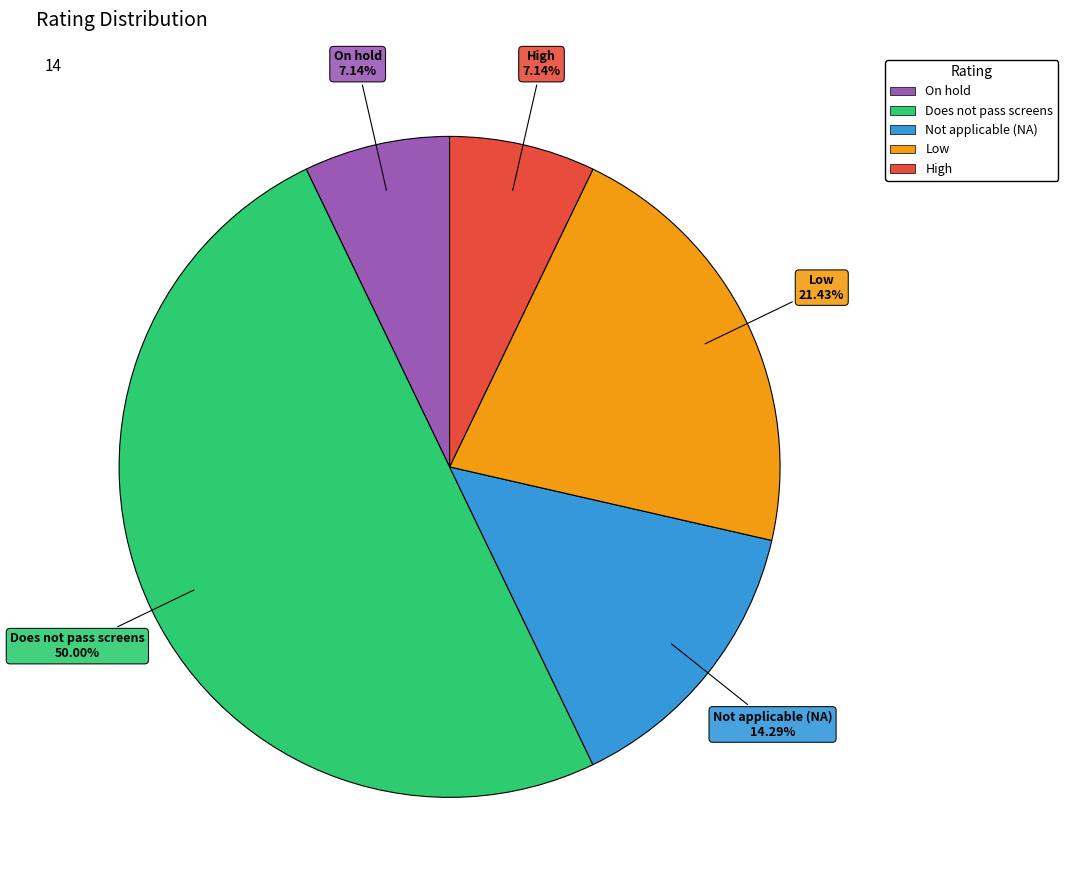

How much of the chart is everything except Does not pass screens?

50.0%